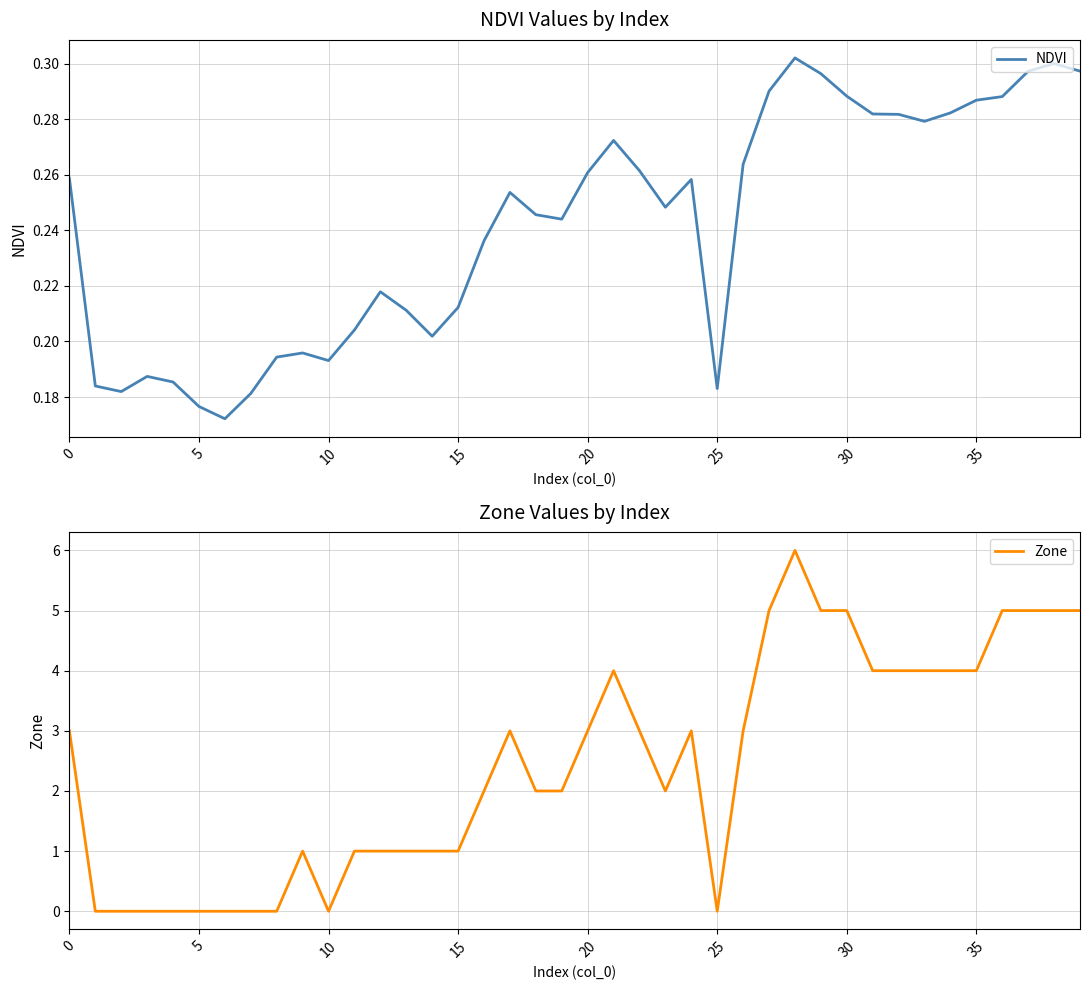

The Zone series shows 4 at 35. True or false?

True